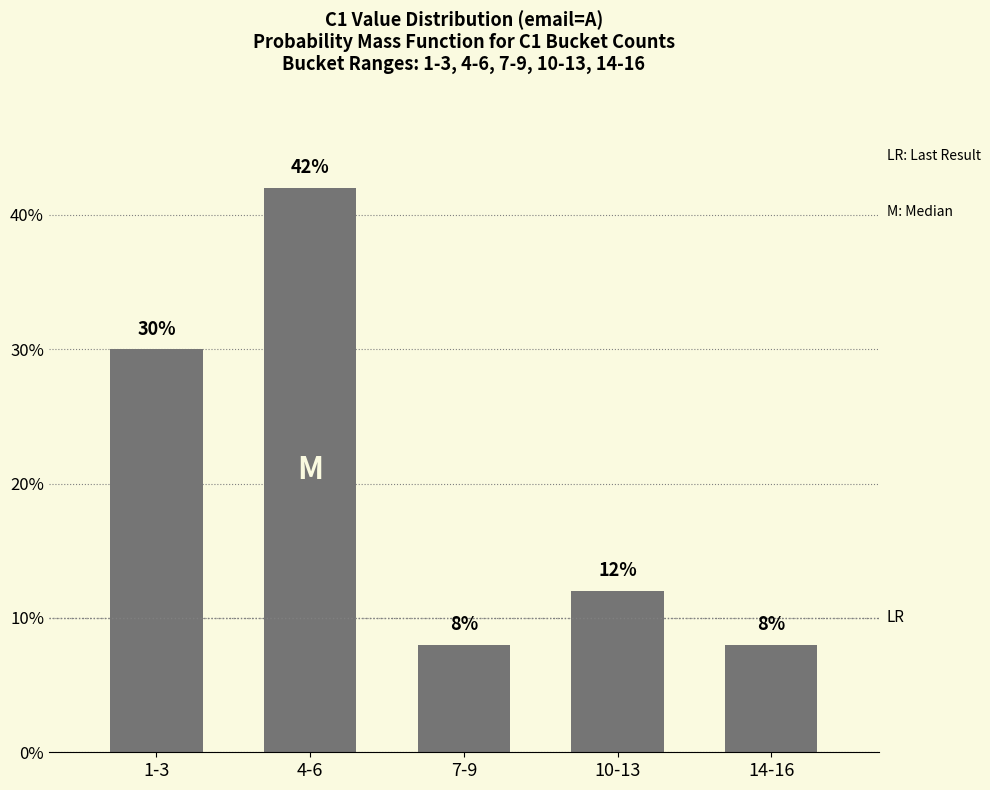

What is the ratio of the value at 4-6 to the value at 1-3?

1.4